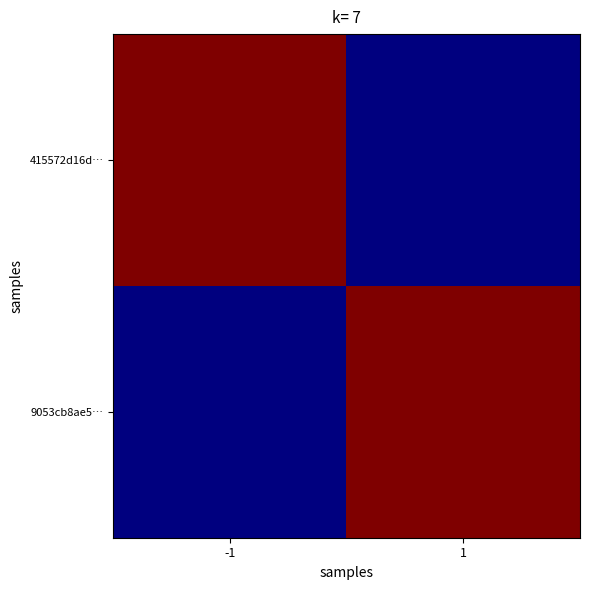

Between -1 and 1, which is larger?

-1